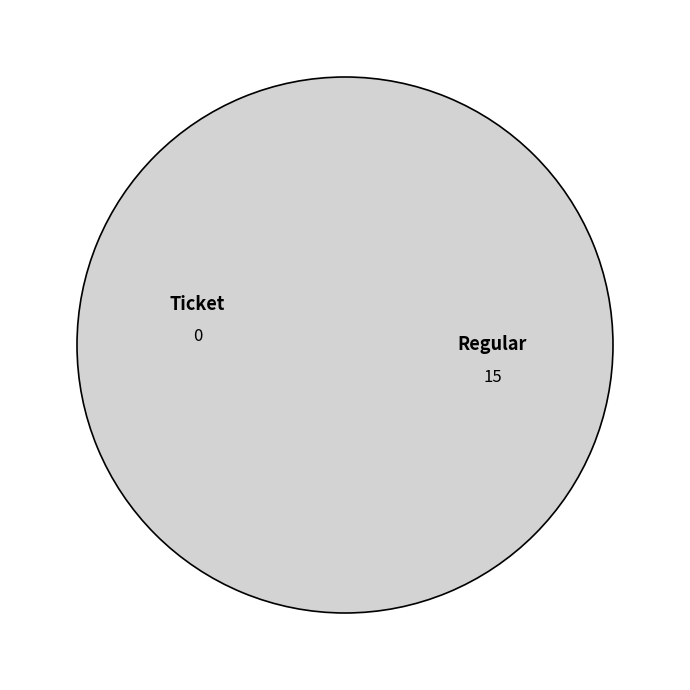

True or false: Ticket (io_index=0) accounts for 1% of the total.

False